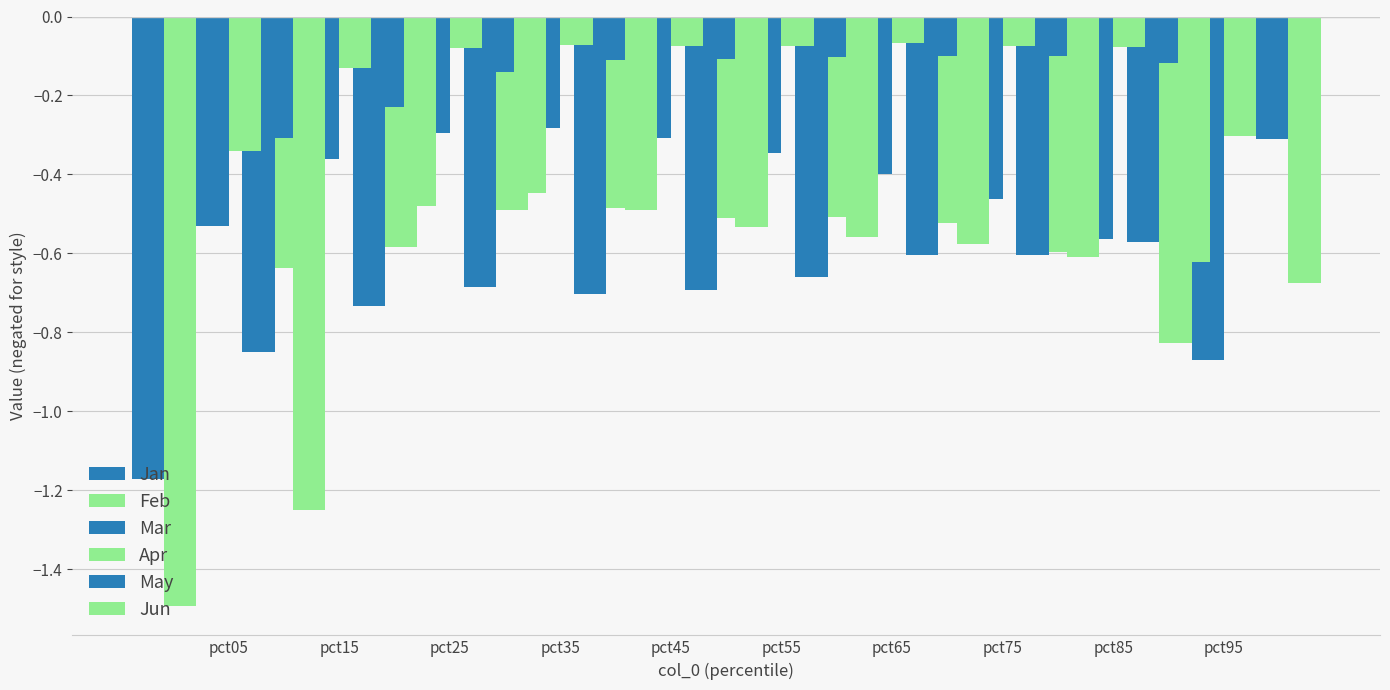

At how many categories does at least one series exceed -1?

10